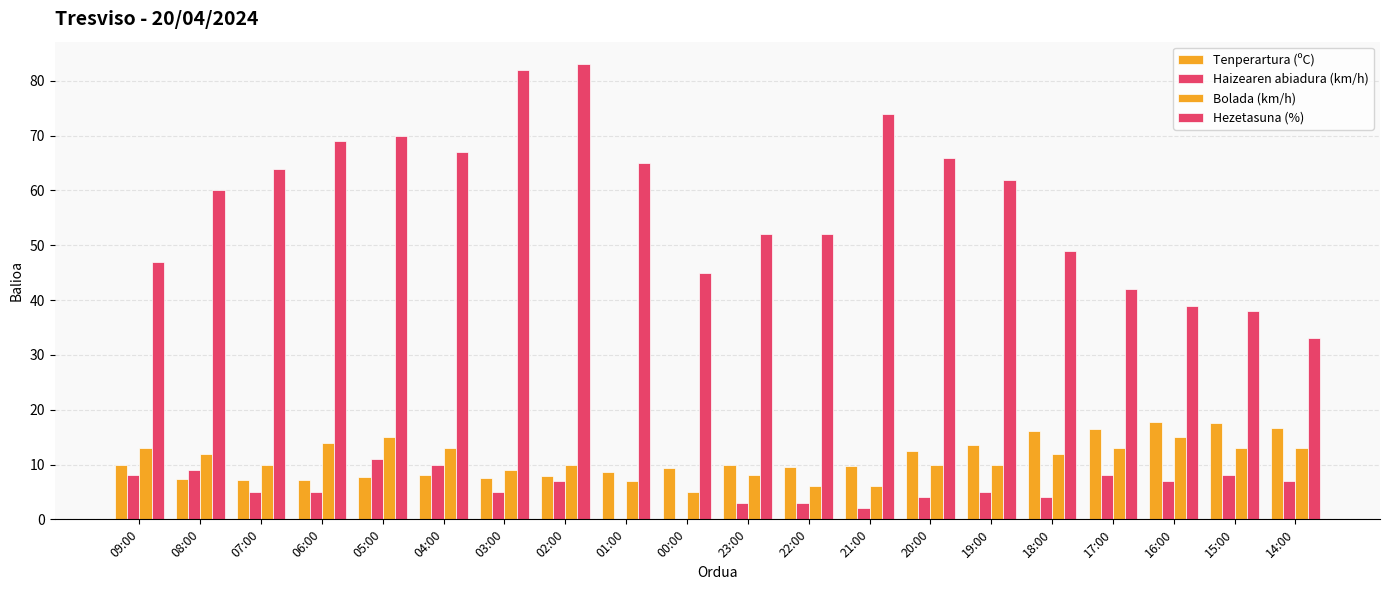

Count the number of data series in this chart.

4